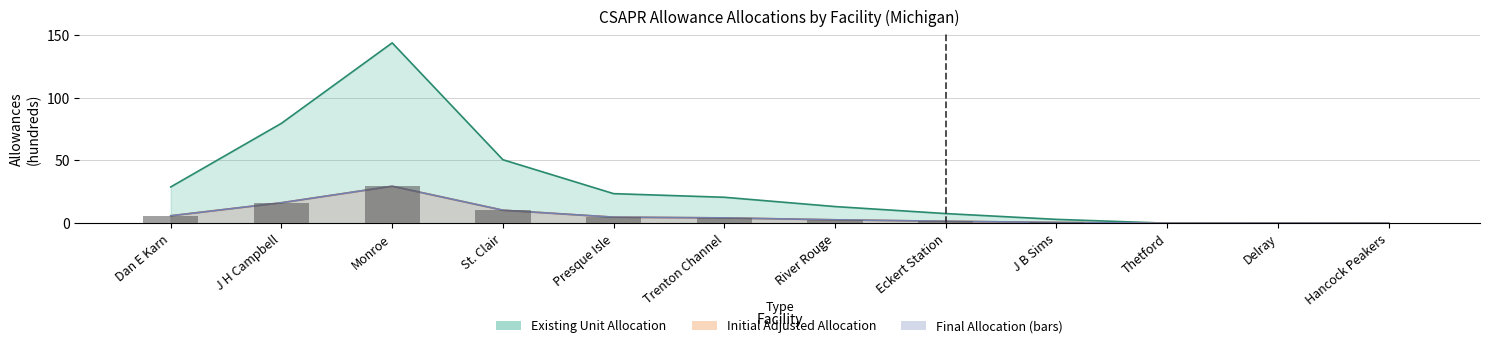

Are the bars horizontal?

No